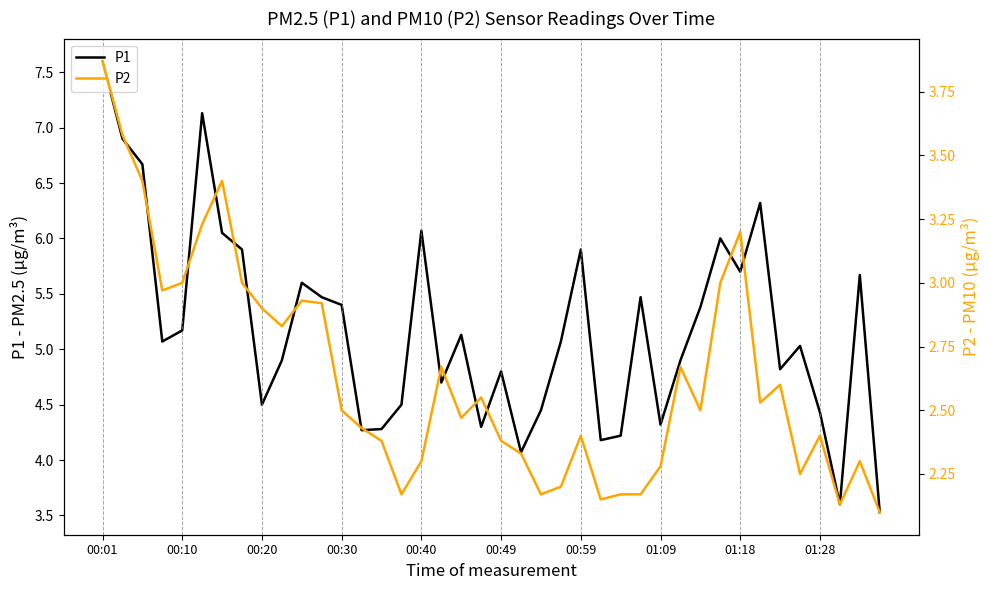

What is the difference between the maximum and minimum values in the P2 series?

1.8